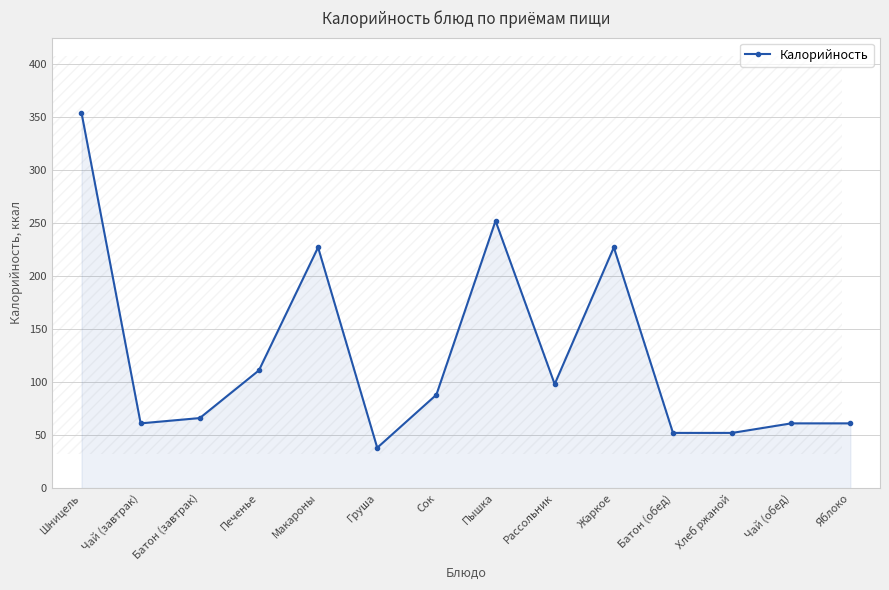

How many lines are shown in the chart?

1